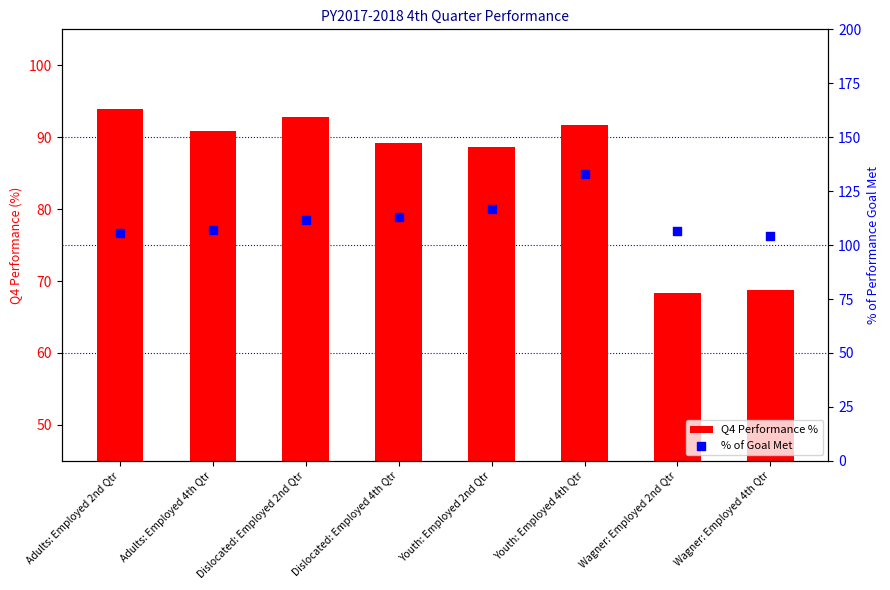

Which series has the largest total across all categories?

% of Goal Met